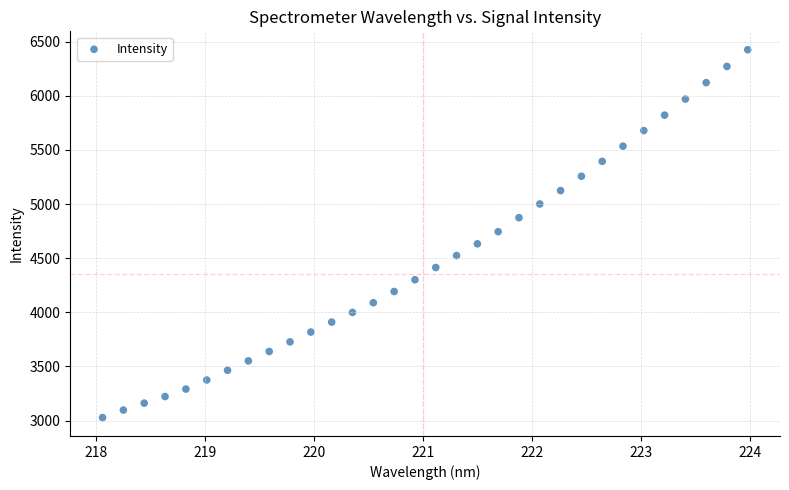

What is the range of X values (max minus min)?

5.9